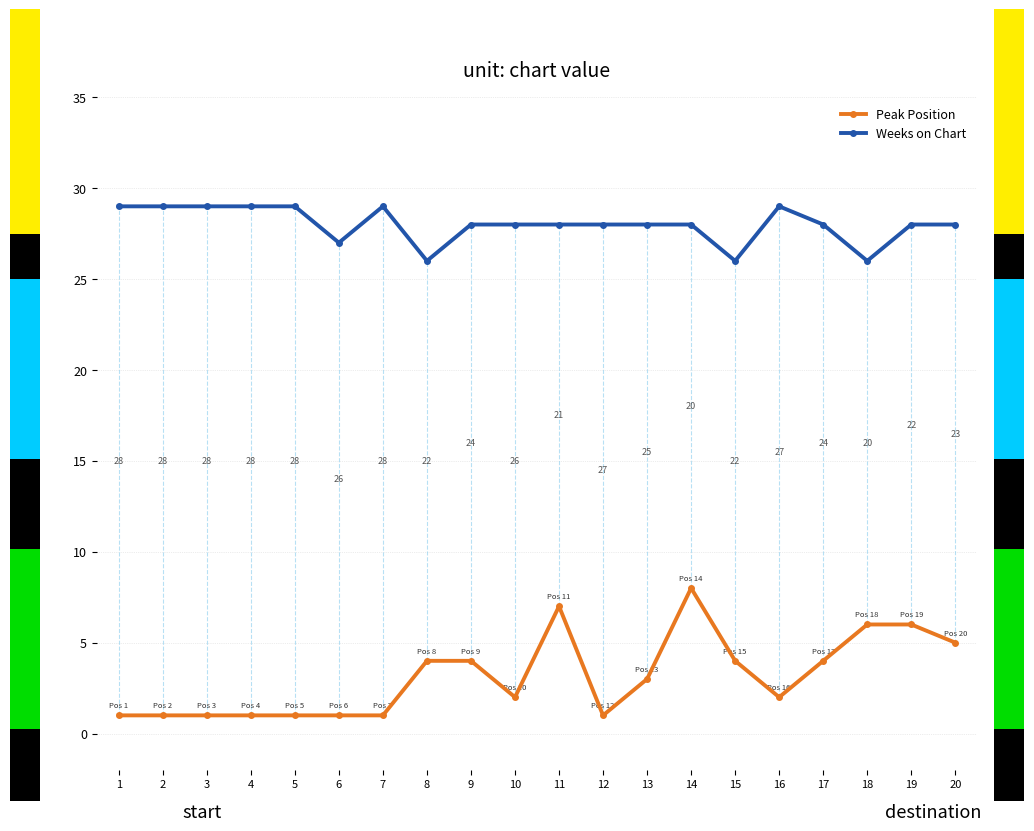

What is the difference between the maximum and minimum values in the Weeks on Chart series?

3